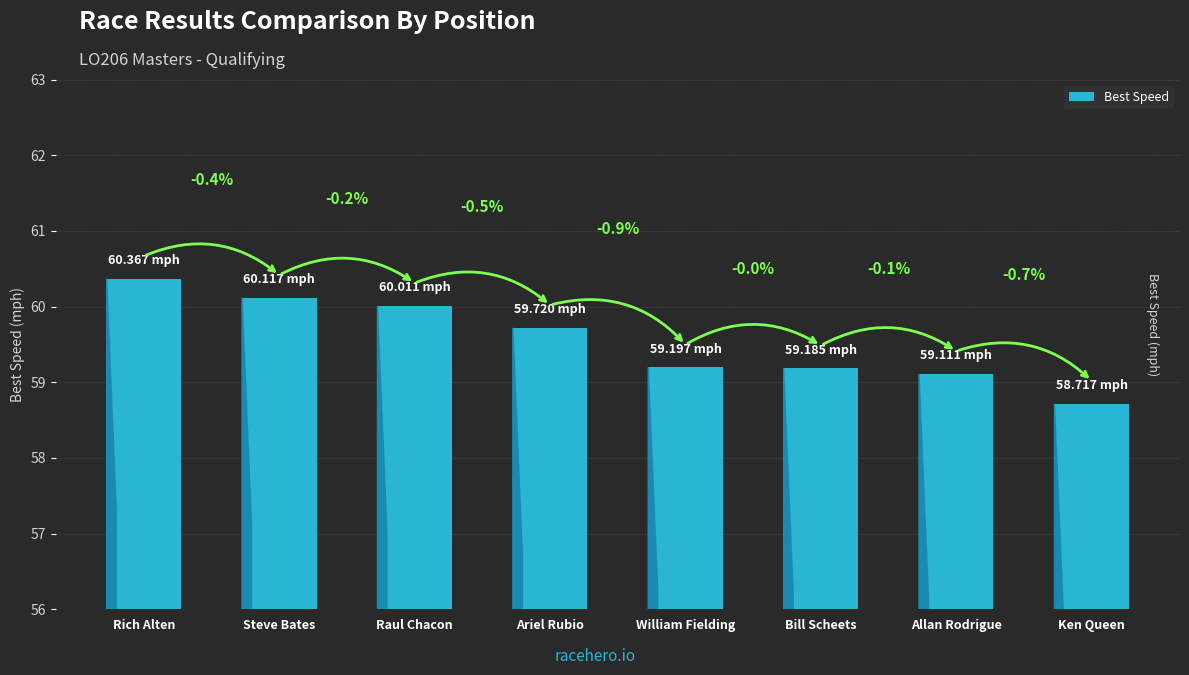

What is the ratio of the value at Ken Queen to the value at Ariel Rubio?

1.0